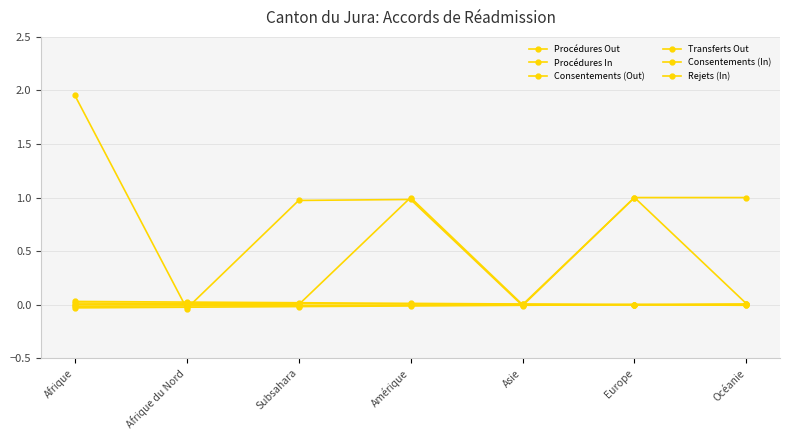

Reading left to right, list all the values displayed in this chart.

Procédures Out: 2.0	-0.0	1.0	1.0	-0.0	1.0	0.0
Procédures In: -0.0	-0.0	-0.0	-0.0	-0.0	0.0	0.0
Consentements (Out): -0.0	-0.0	-0.0	-0.0	-0.0	0.0	0.0
Transferts Out: 0.0	0.0	0.0	1.0	0.0	1.0	1.0
Consentements (In): 0.0	0.0	0.0	0.0	0.0	0.0	-0.0
Rejets (In): 0.0	0.0	0.0	0.0	0.0	0.0	-0.0